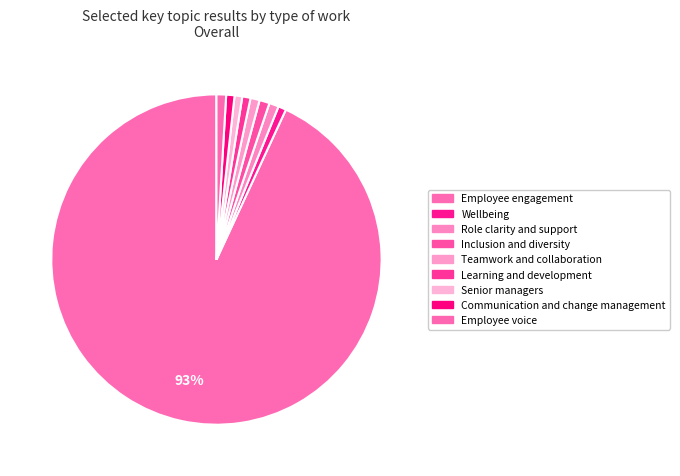

How many slices are in this pie chart?

9